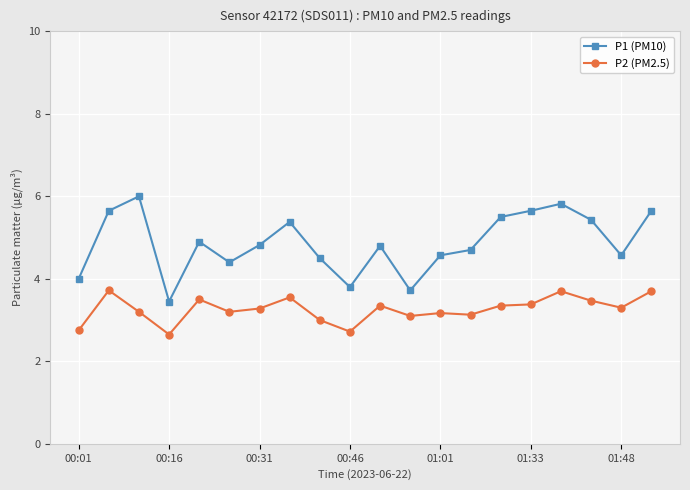

What is the value of the P1 (PM10) point at the 10th from the left?

3.8